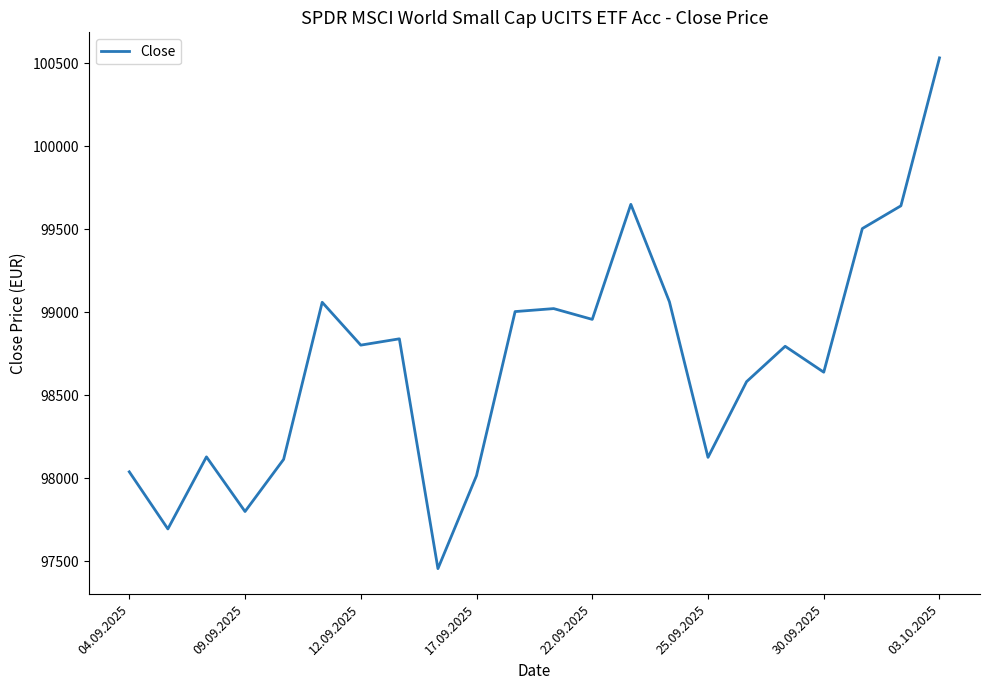

What is the difference between the maximum and minimum values?

3076